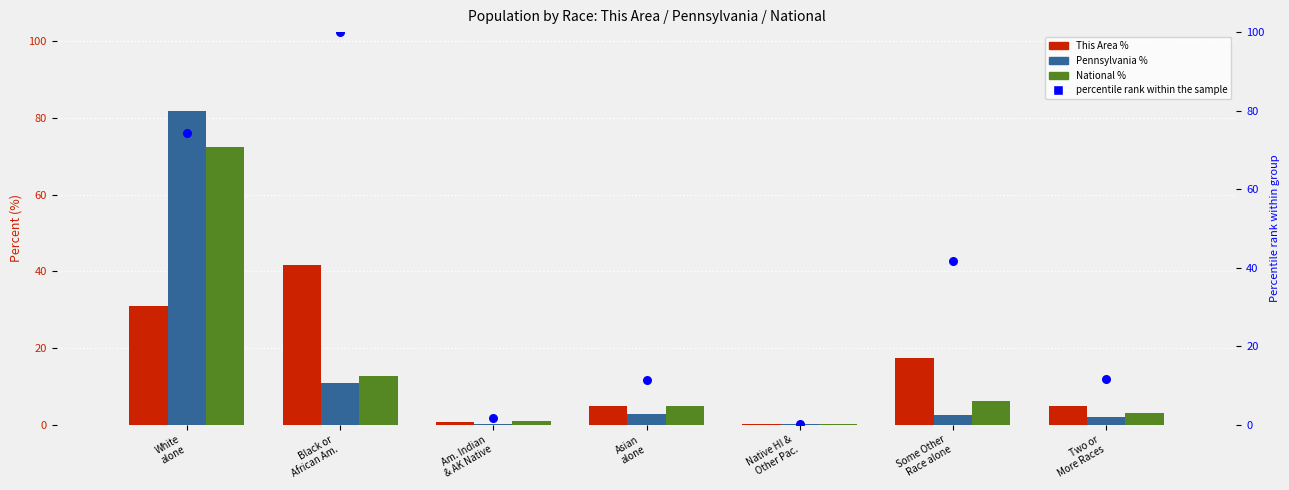

At which category is the sum across all series the highest?

White
alone